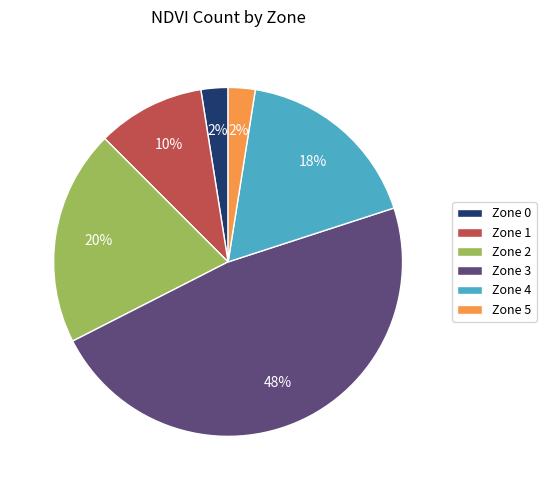

The Zone 2 slice represents 20% of the pie. True or false?

True